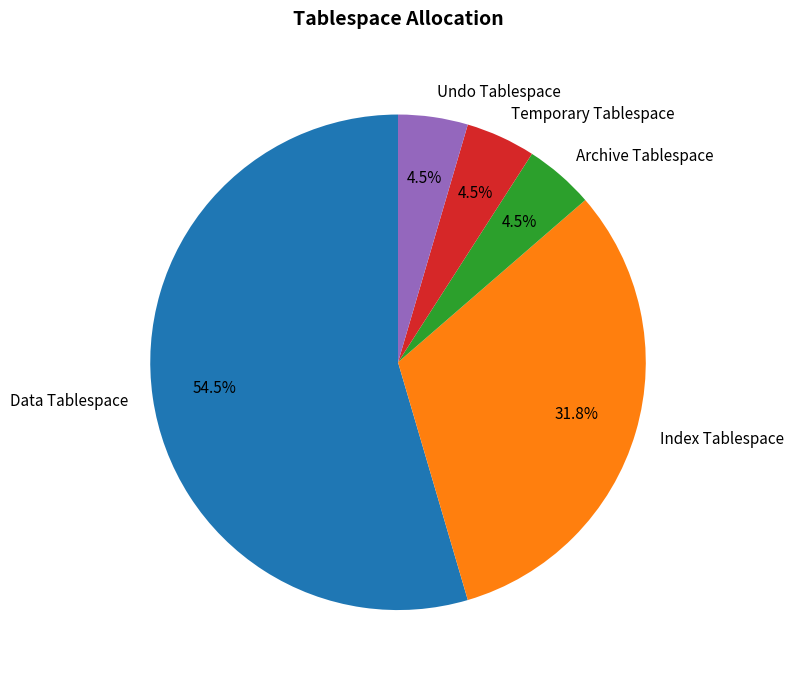

Combined, what portion of the pie is Index Tablespace and Temporary Tablespace?

36.4%